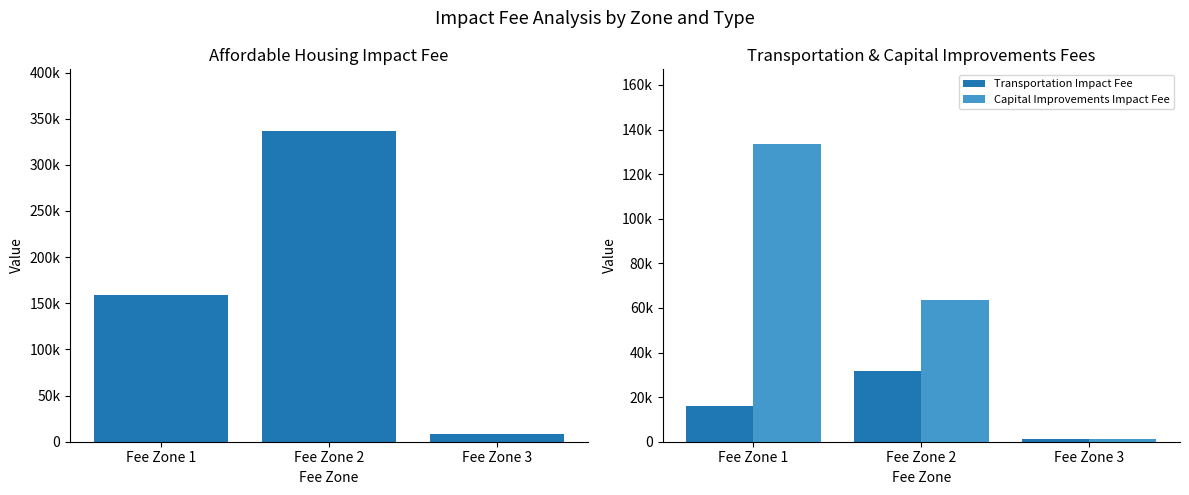

What is the difference between the highest and lowest values at Fee Zone 1?

143013